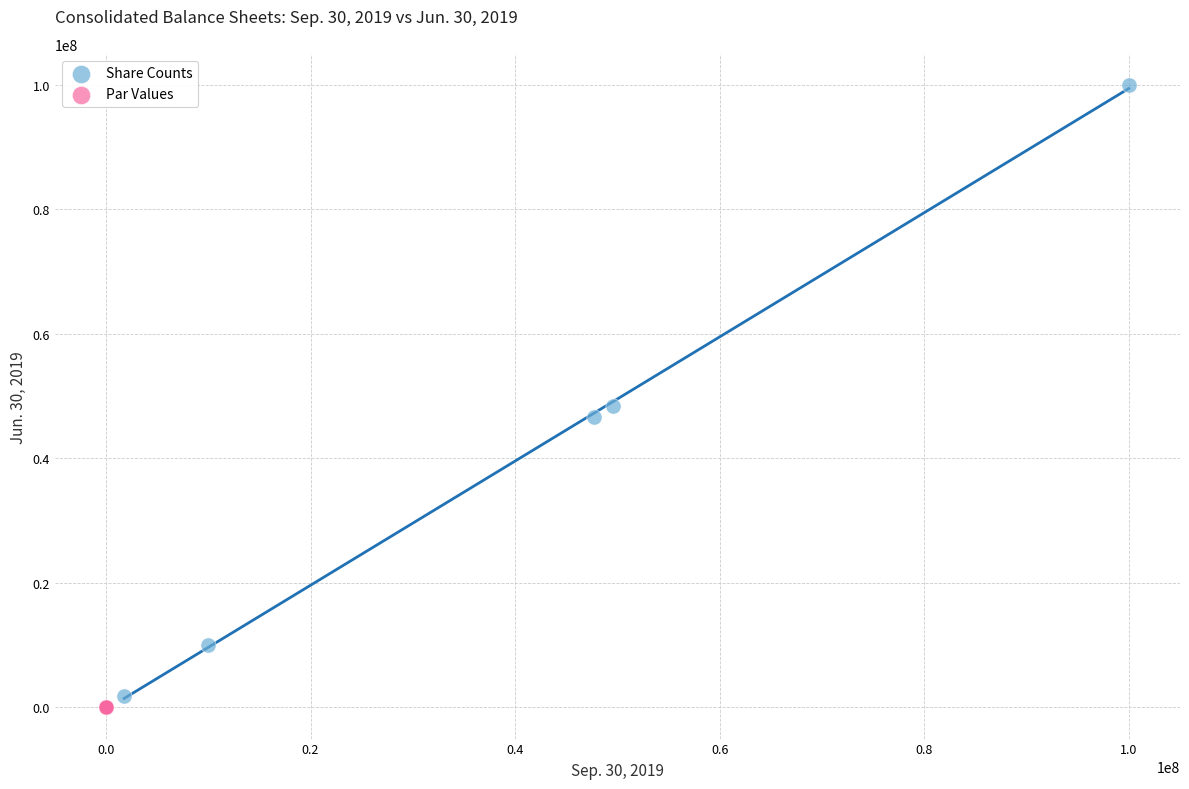

Which series has the widest spread of Y values?

Share Counts